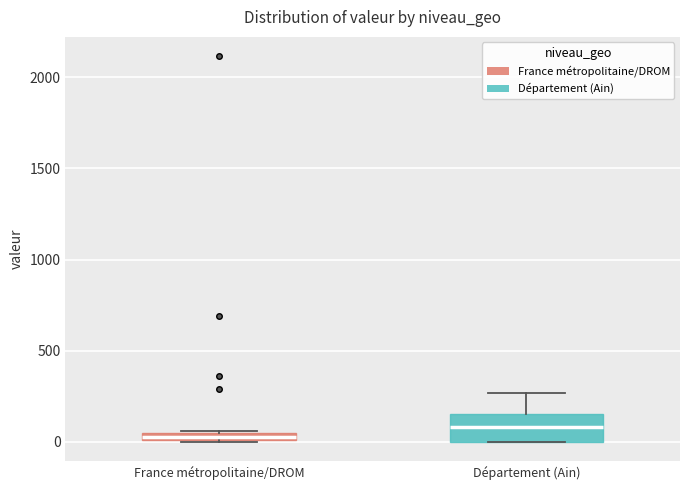

Which box has the highest median line?

Département (Ain)